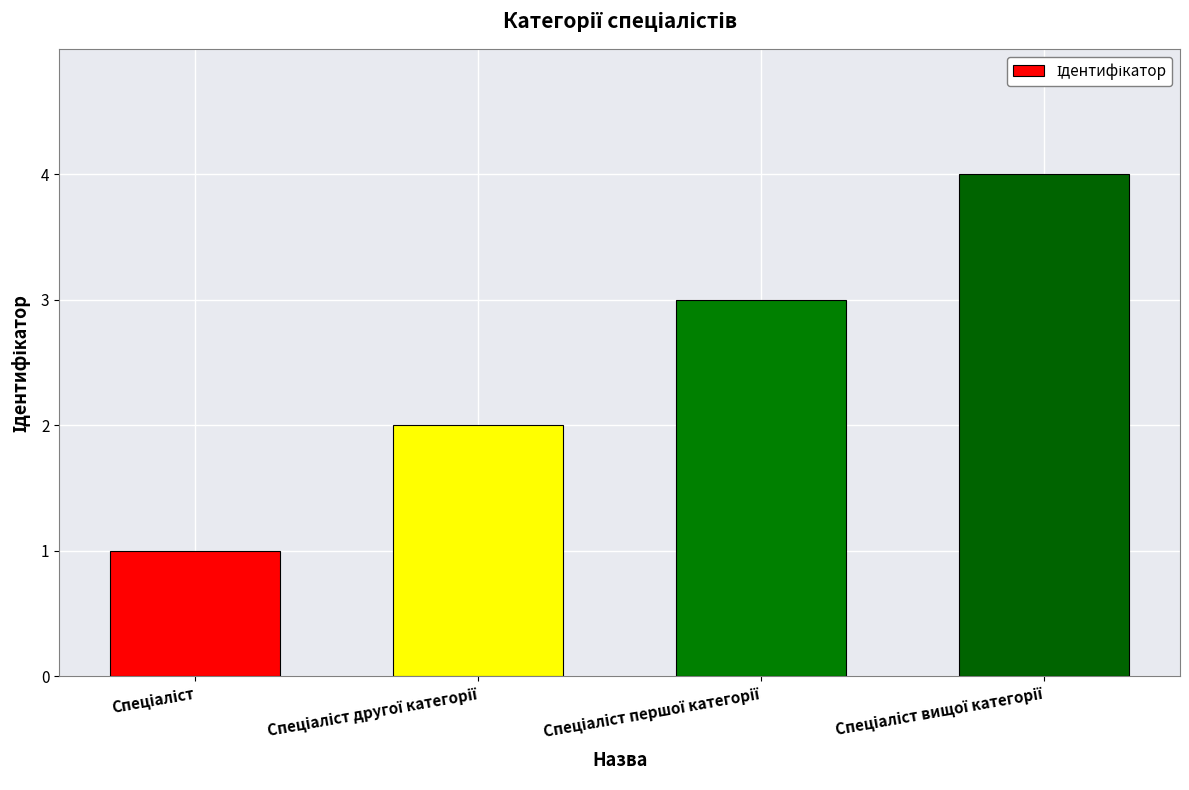

What is the difference between the maximum and minimum values?

3